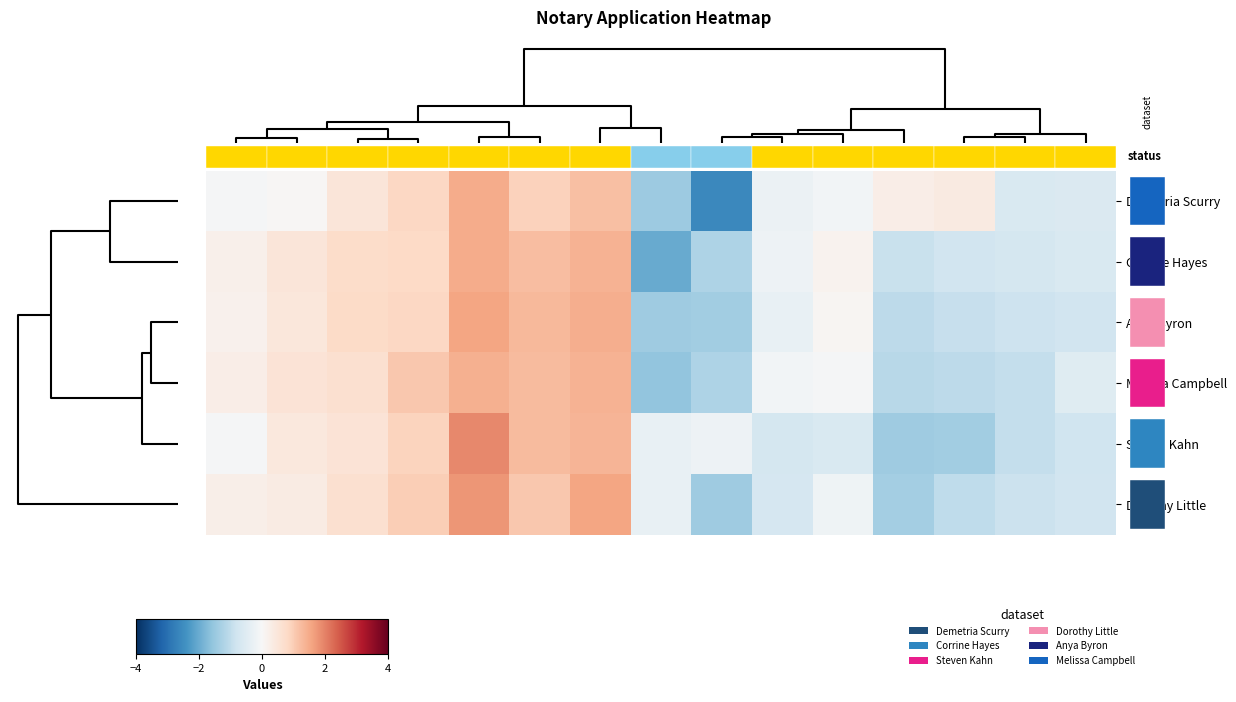

Reading left to right, list all the values displayed in this chart.

Demetria Scurry: -0.0	0.0	0.5	0.8	1.5	0.9	1.2	-1.4	-2.6	-0.2	-0.1	0.3	0.4	-0.6	-0.6
Corrine Hayes: 0.2	0.5	0.7	0.8	1.5	1.2	1.4	-2.0	-1.2	-0.2	0.1	-0.9	-0.8	-0.7	-0.6
Anya Byron: 0.2	0.5	0.8	0.8	1.6	1.3	1.5	-1.4	-1.4	-0.3	0.1	-1.0	-0.9	-0.8	-0.8
Melissa Campbell: 0.3	0.5	0.6	1.1	1.4	1.3	1.4	-1.6	-1.2	-0.1	-0.0	-1.1	-1.0	-1.0	-0.5
Steven Kahn: -0.0	0.4	0.5	0.9	1.9	1.3	1.4	-0.3	-0.2	-0.7	-0.6	-1.4	-1.4	-1.0	-0.8
Dorothy Little: 0.2	0.3	0.7	1.0	1.8	1.1	1.6	-0.3	-1.4	-0.7	-0.2	-1.4	-1.0	-0.9	-0.8